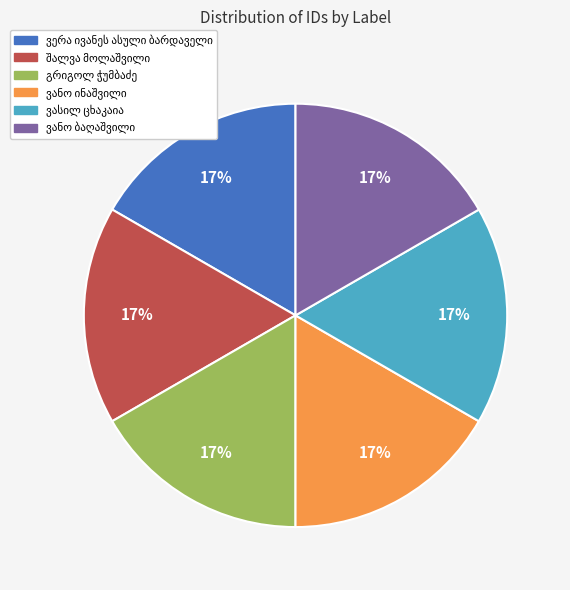

To the nearest percent, what is the average slice percentage?

17%